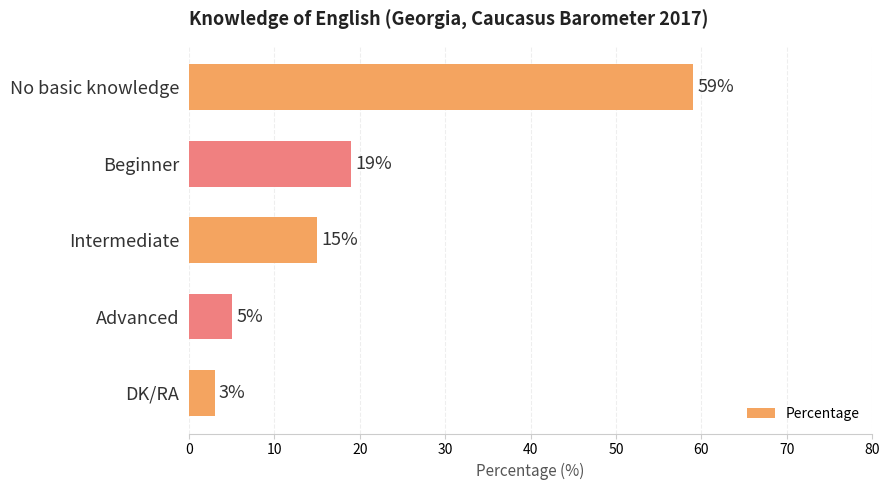

What is the average value?

20